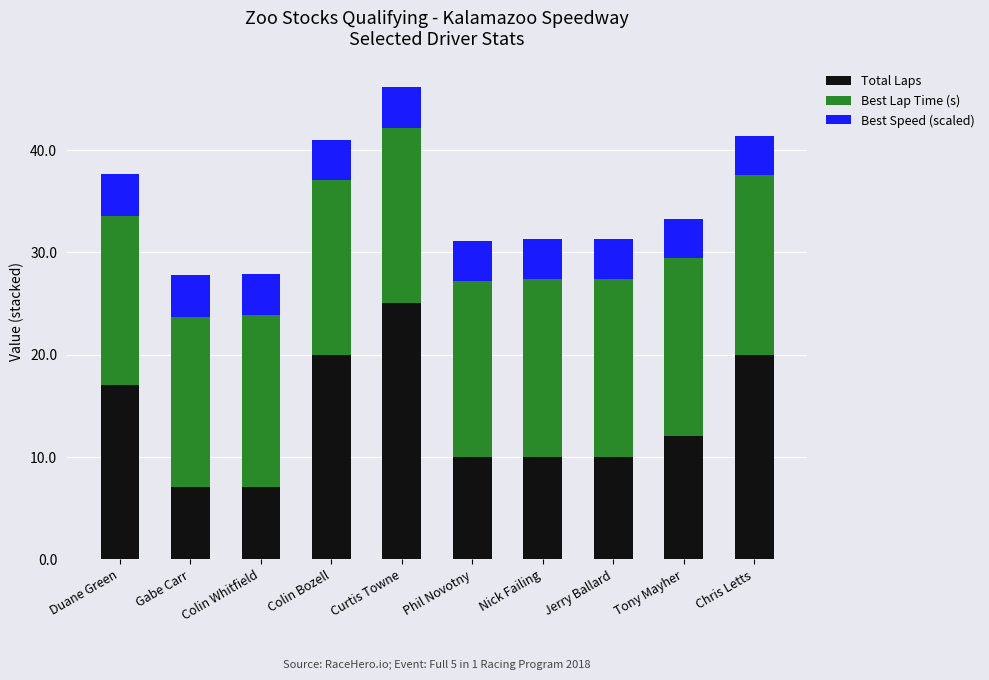

At which category is the sum across all series the highest?

Curtis Towne